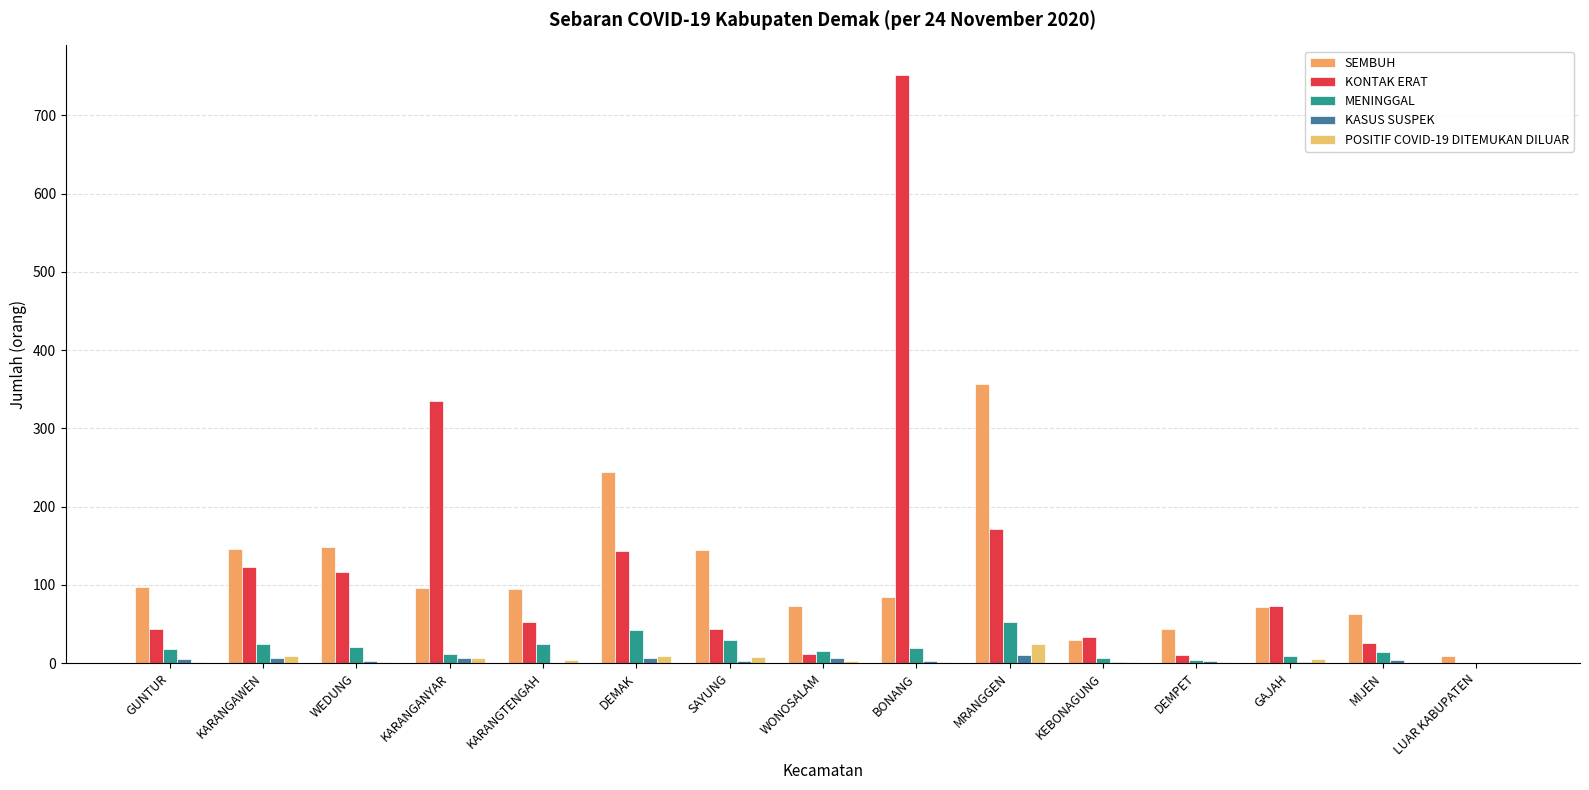

How many data points does each series have?

15